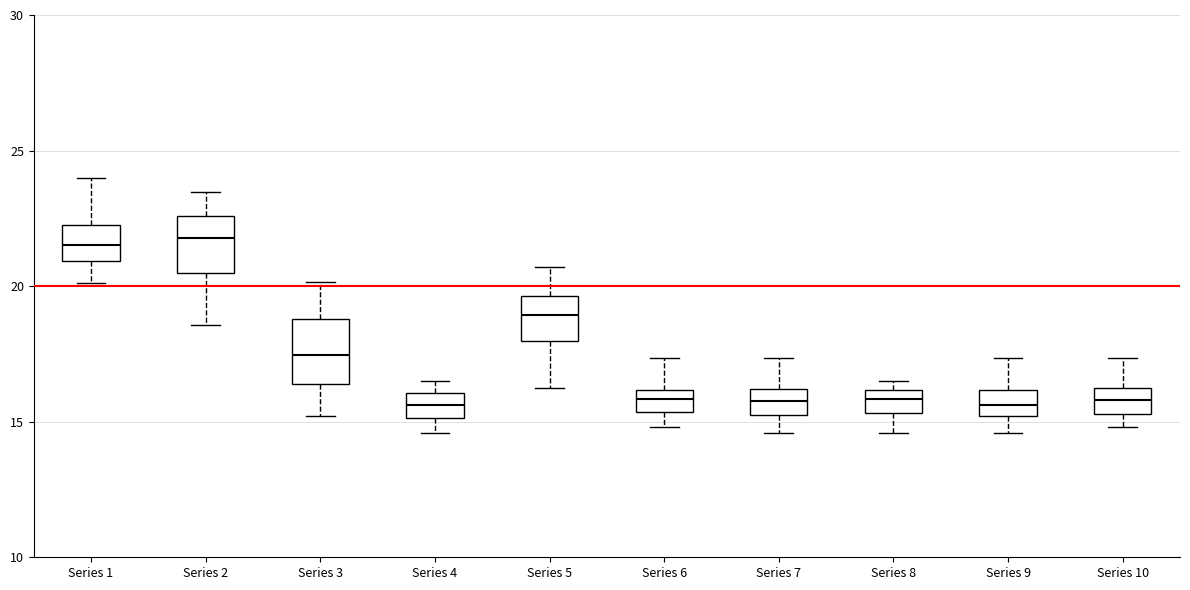

Reading left to right, read every box against the y-axis: the position of its median line, the range the box covers, and the ends of its whiskers. The values are not printed on the chart, so give them approximately, as read against the axis.

Series 1: median 21.5, box 21.0 to 22.0, whiskers 20.0 to 24.0
Series 2: median 22.0, box 20.5 to 22.5, whiskers 18.5 to 23.5
Series 3: median 17.5, box 16.5 to 19.0, whiskers 15.0 to 20.0
Series 4: median 15.5, box 15.0 to 16.0, whiskers 14.5 to 16.5
Series 5: median 19.0, box 18.0 to 19.5, whiskers 16.5 to 20.5
Series 6: median 16.0 (inside the box), box 15.5 to 16.0, whiskers 15.0 to 17.5
Series 7: median 16.0 (inside the box), box 15.5 to 16.0, whiskers 14.5 to 17.5
Series 8: median 16.0 (inside the box), box 15.5 to 16.0, whiskers 14.5 to 16.5
Series 9: median 15.5, box 15.0 to 16.0, whiskers 14.5 to 17.5
Series 10: median 16.0 (inside the box), box 15.5 to 16.0, whiskers 15.0 to 17.5